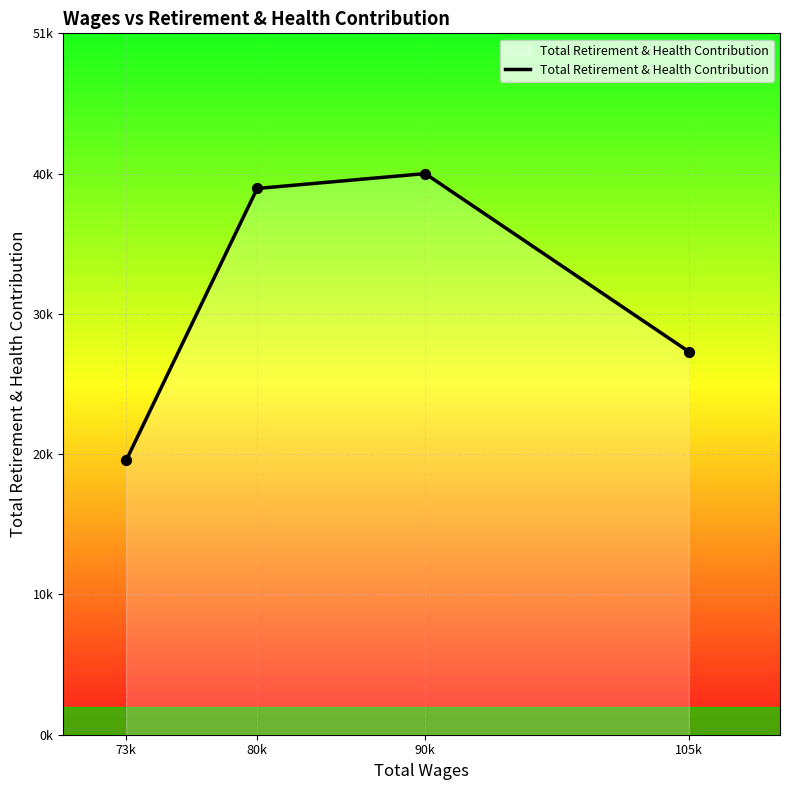

What is the change in value from 73k to 80k?

+19842